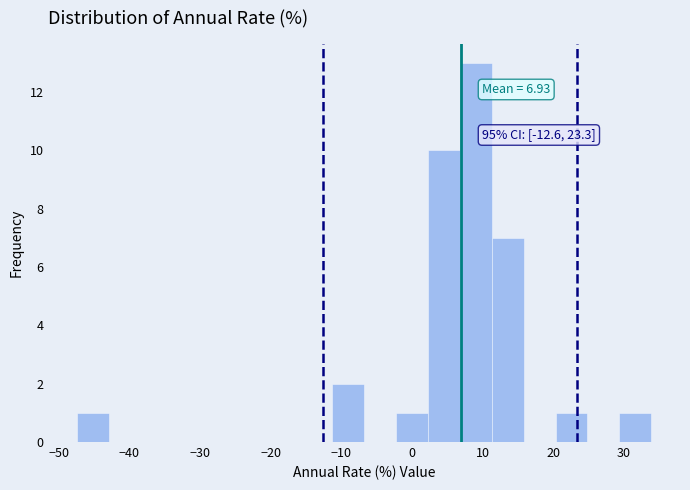

Over which range of the x-axis is the bar tallest?

7 to 11